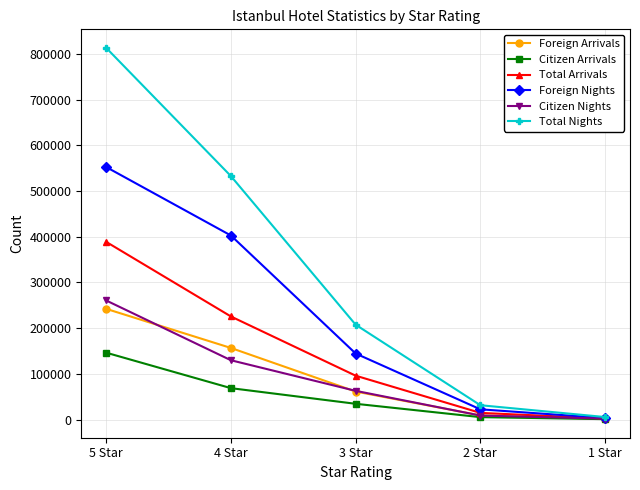

What is the sum of all Foreign Arrivals values?

471303